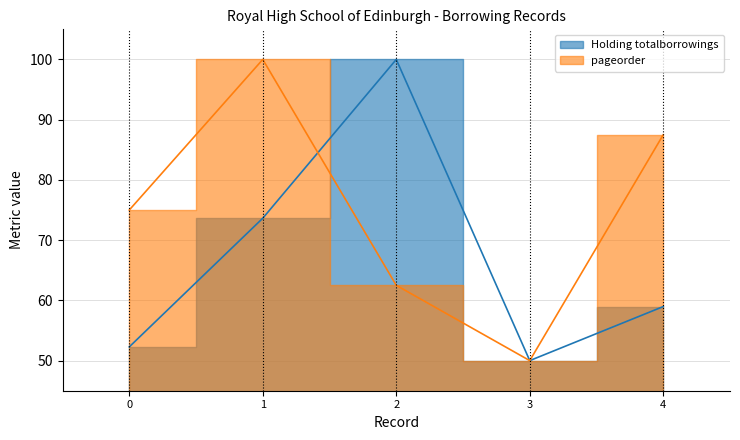

What is the difference between the maximum and minimum values in the Holding totalborrowings series?

50.0